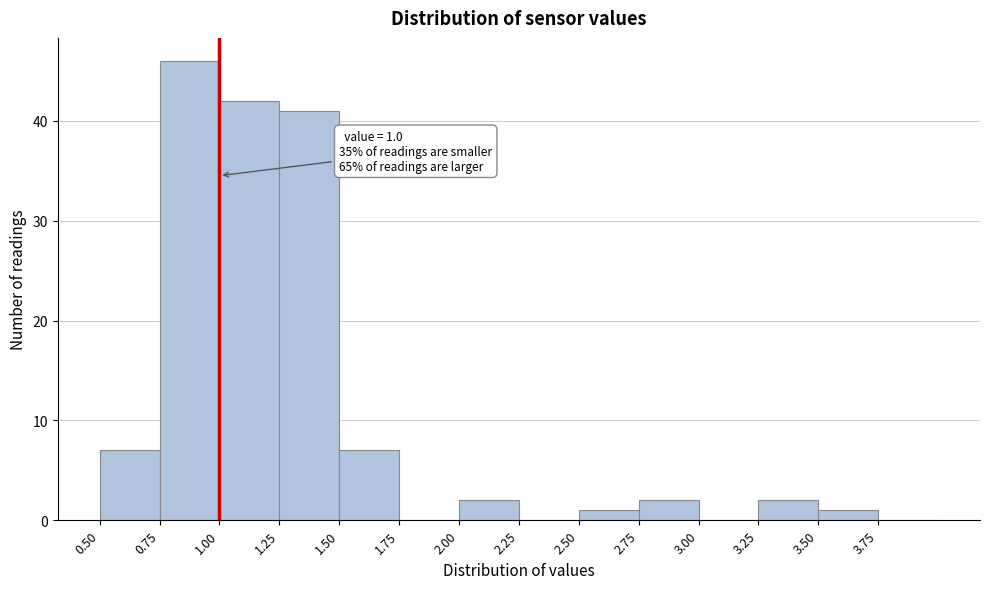

Over which range of the x-axis is the bar tallest?

0.75 to 1.00